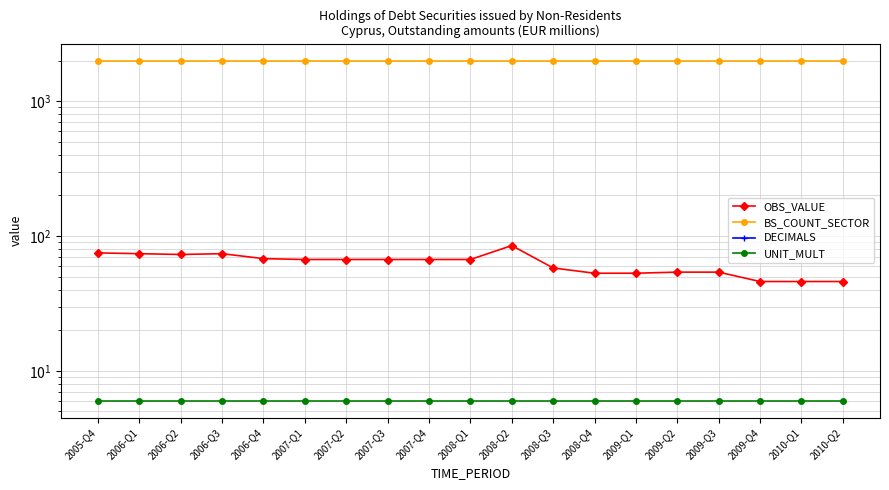

List the labels in order of UNIT_MULT value, smallest first.

2005-Q4, 2006-Q1, 2006-Q2, 2006-Q3, 2006-Q4, 2007-Q1, 2007-Q2, 2007-Q3, 2007-Q4, 2008-Q1, 2008-Q2, 2008-Q3, 2008-Q4, 2009-Q1, 2009-Q2, 2009-Q3, 2009-Q4, 2010-Q1, 2010-Q2